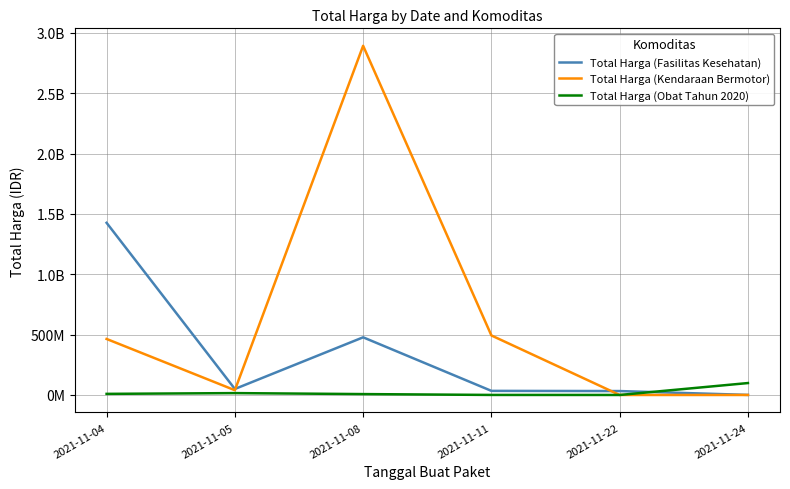

How many intersections are there between Total Harga (Obat Tahun 2020) and Total Harga (Kendaraan Bermotor)?

1